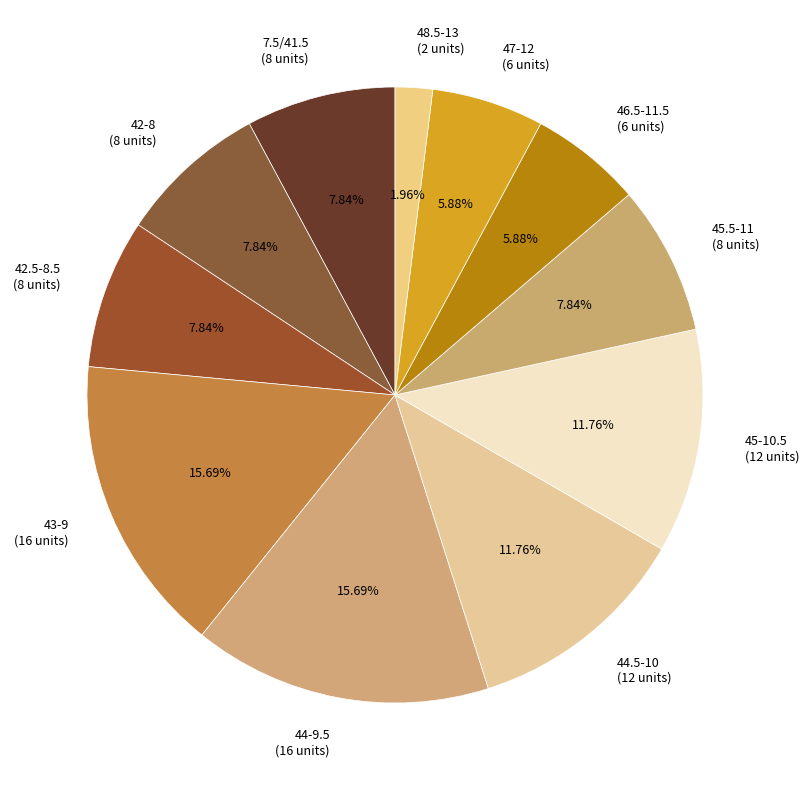

Does any single category account for the majority?

No